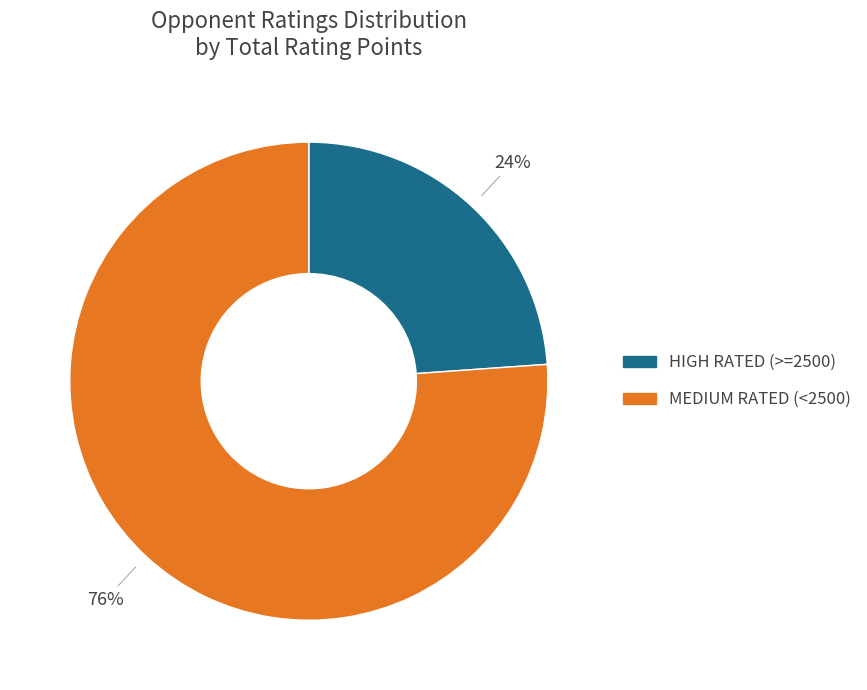

To the nearest percent, what is the difference between the largest and smallest slice percentages?

52%